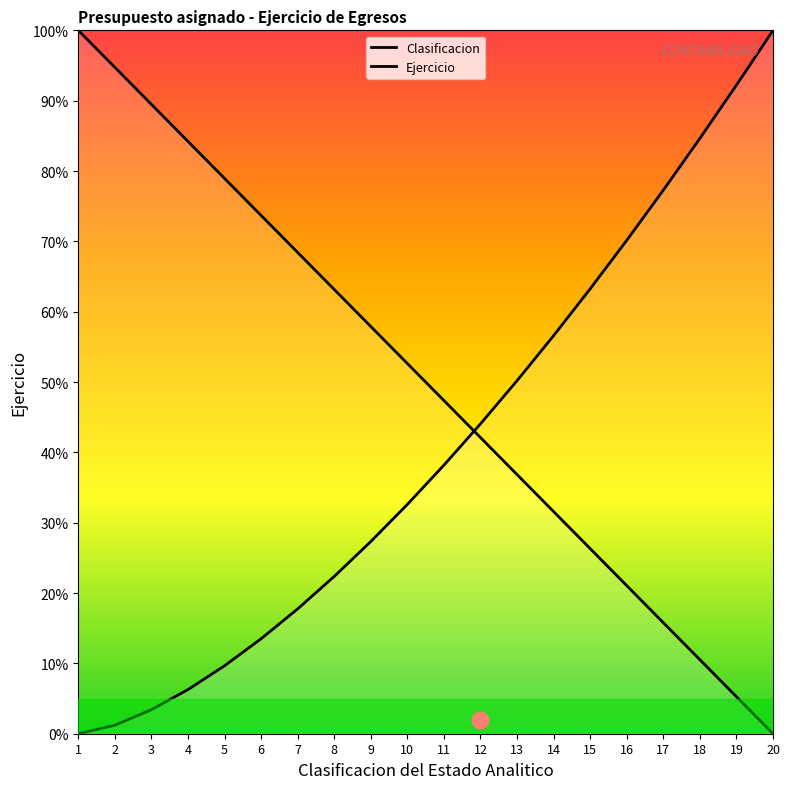

List the labels in order of value, largest first.

1, 2, 3, 4, 5, 6, 7, 8, 9, 10, 11, 12, 13, 14, 15, 16, 17, 18, 19, 20